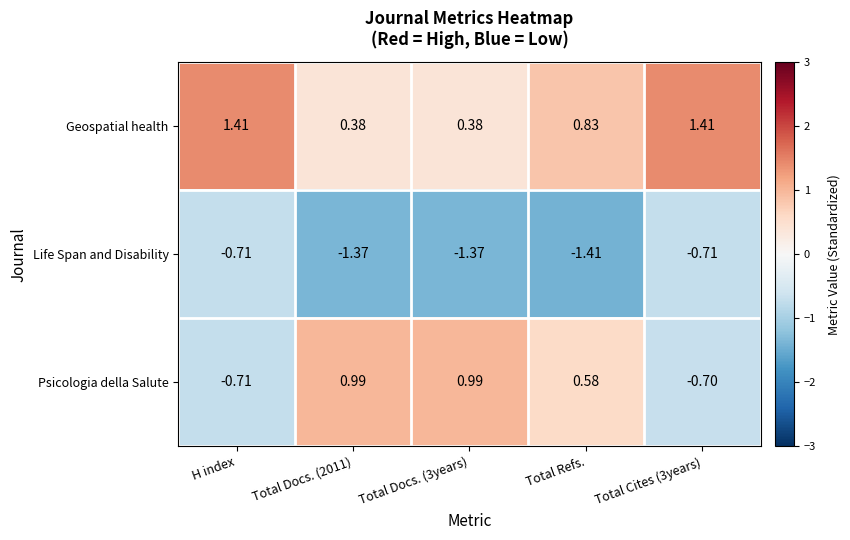

List the series in order of their overall mean, lowest first.

Life Span and Disability, Psicologia della Salute, Geospatial health